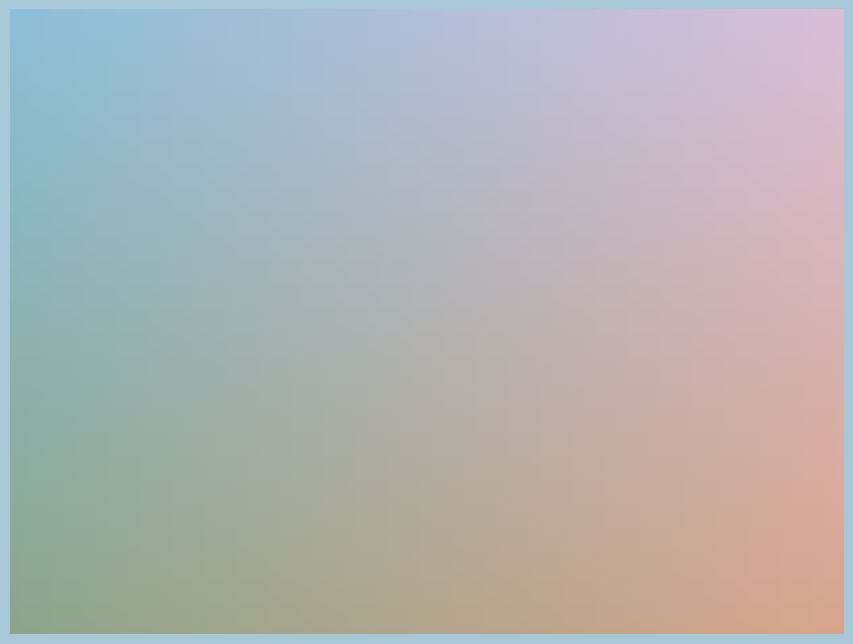

Do Western Europe and Middle East together represent more than half of the pie?

No